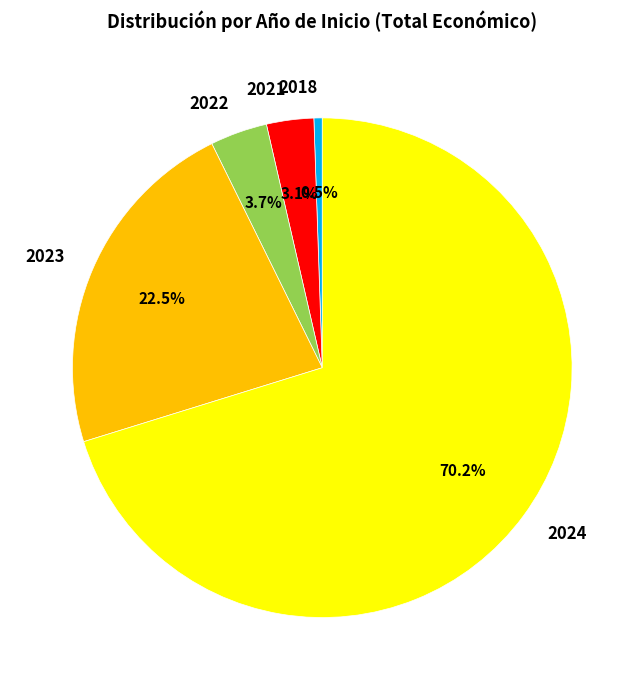

What is the largest slice in the pie chart?

2024